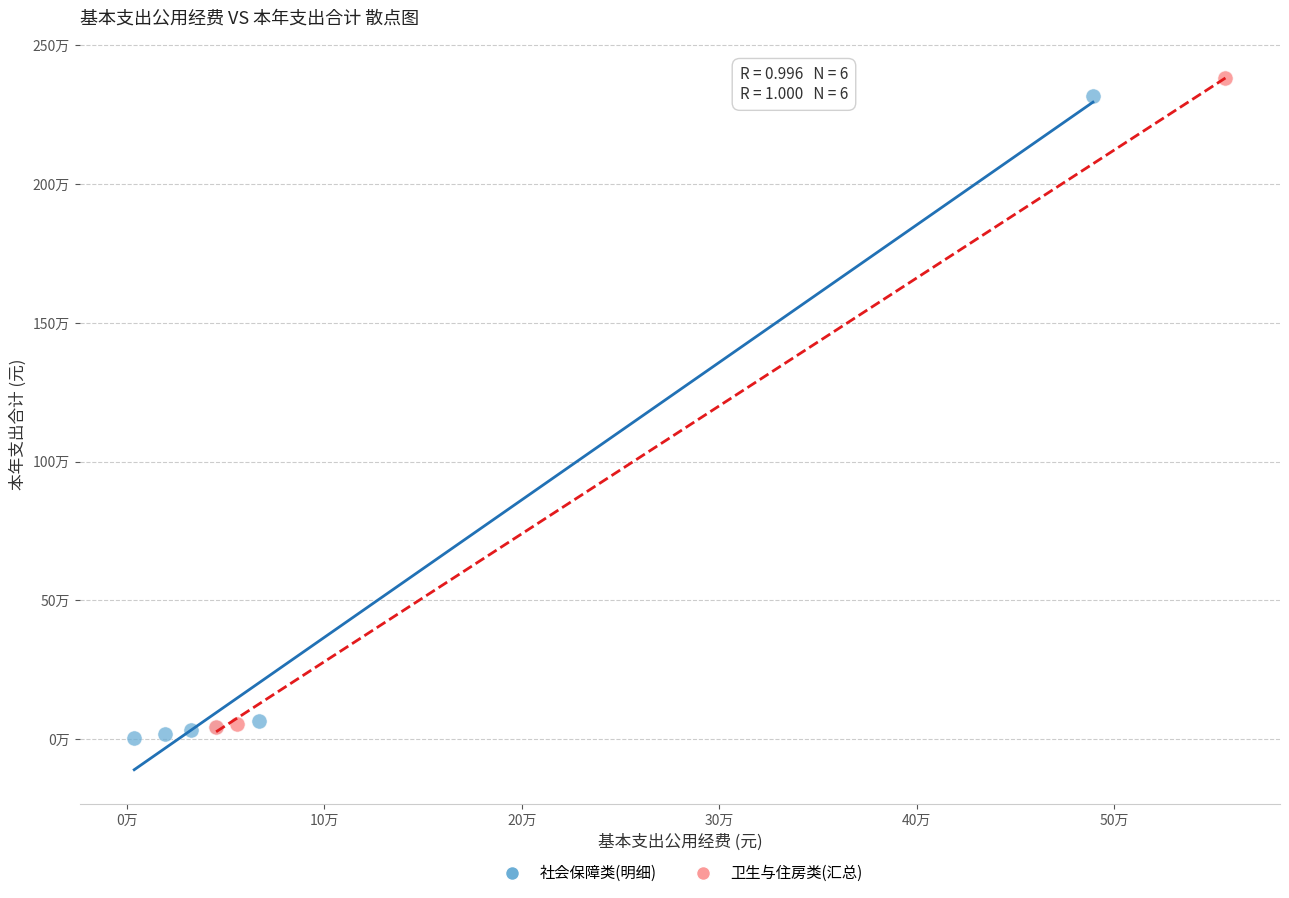

What are all the series names shown in the legend?

社会保障类(明细), 卫生与住房类(汇总)